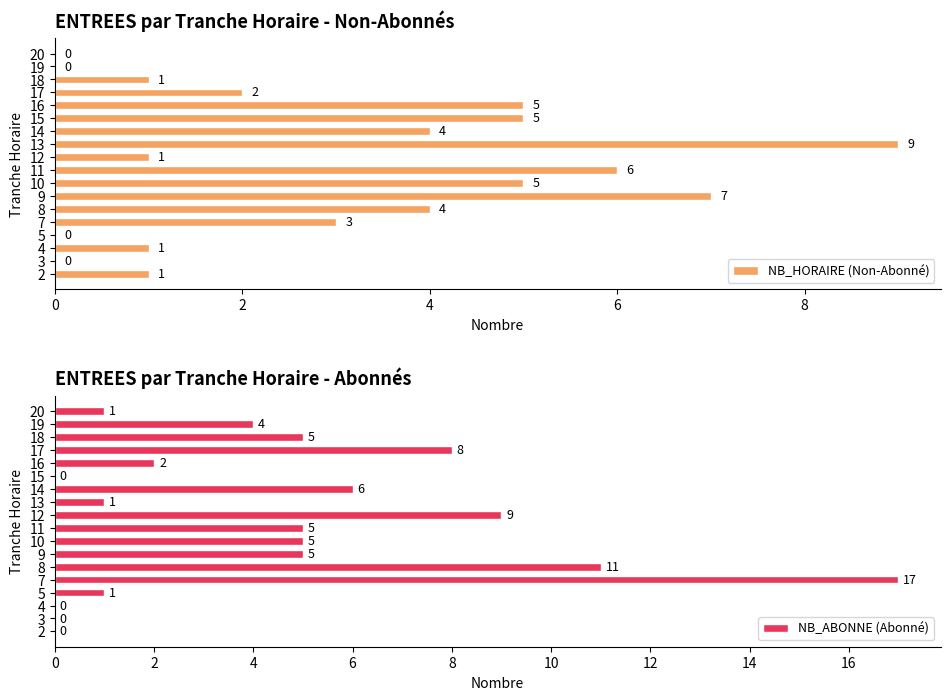

What is the maximum value for NB_HORAIRE (Non-Abonné)?

9